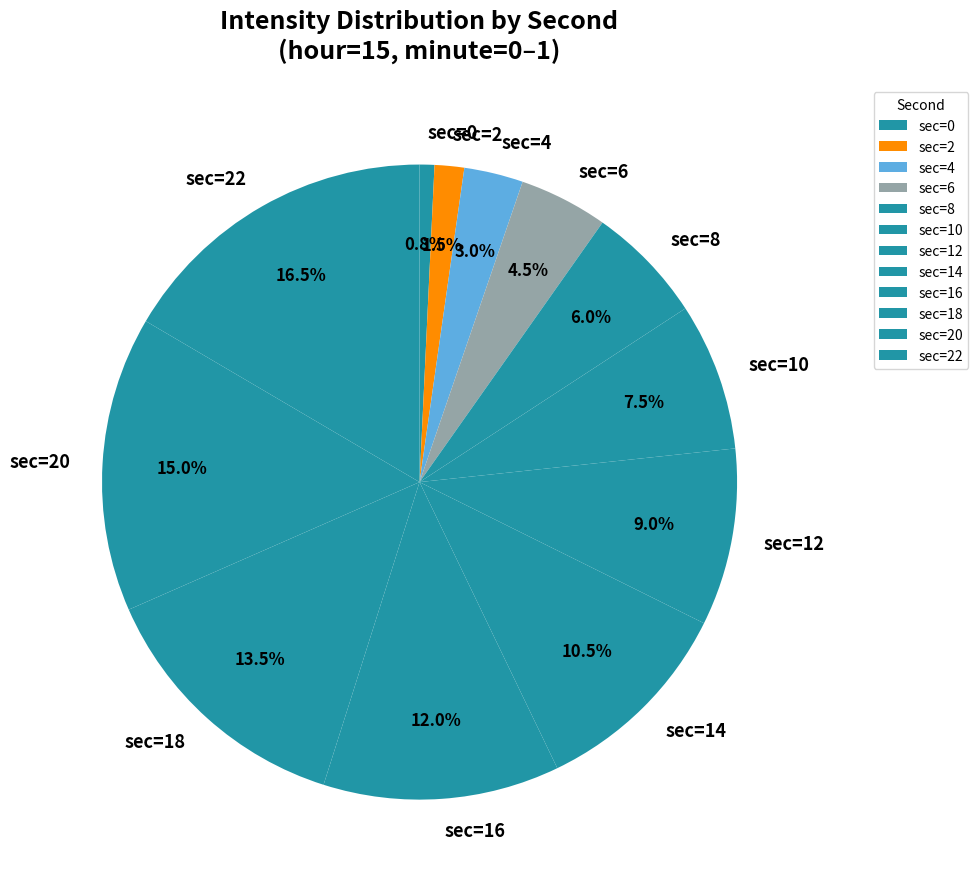

To the nearest percent, what is the difference between the largest and smallest slice percentages?

16%